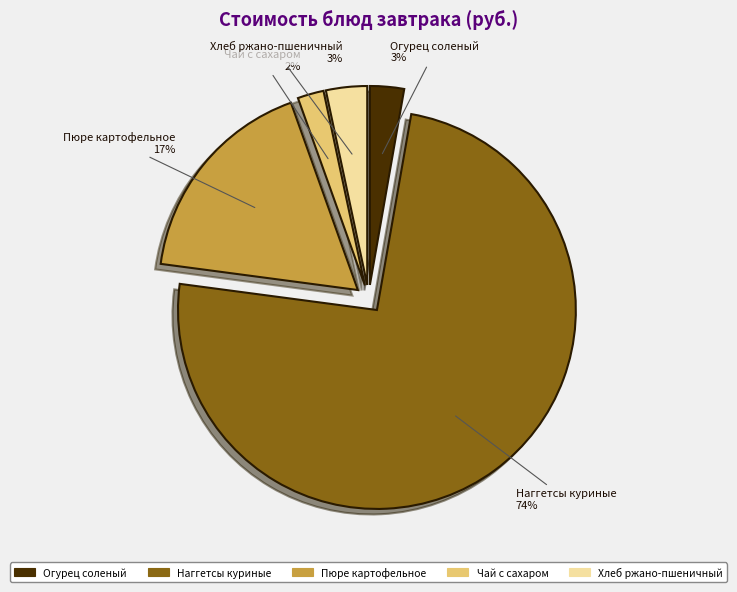

To the nearest percent, what is the average slice percentage?

20%